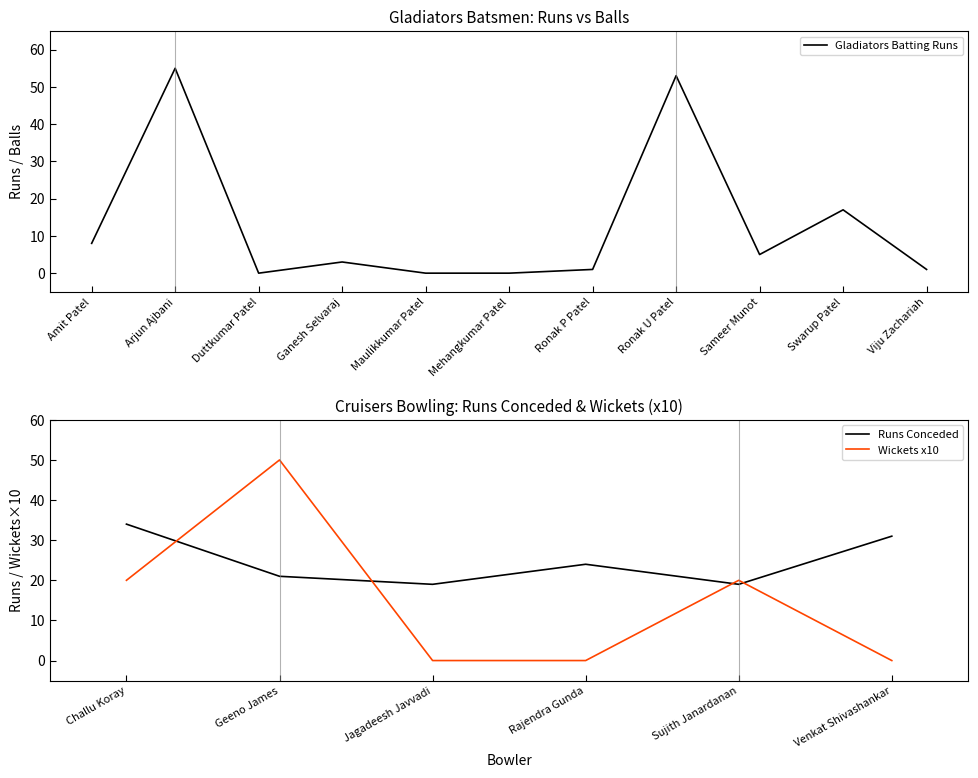

At which category does the data reach its first local peak?

Arjun Ajbani